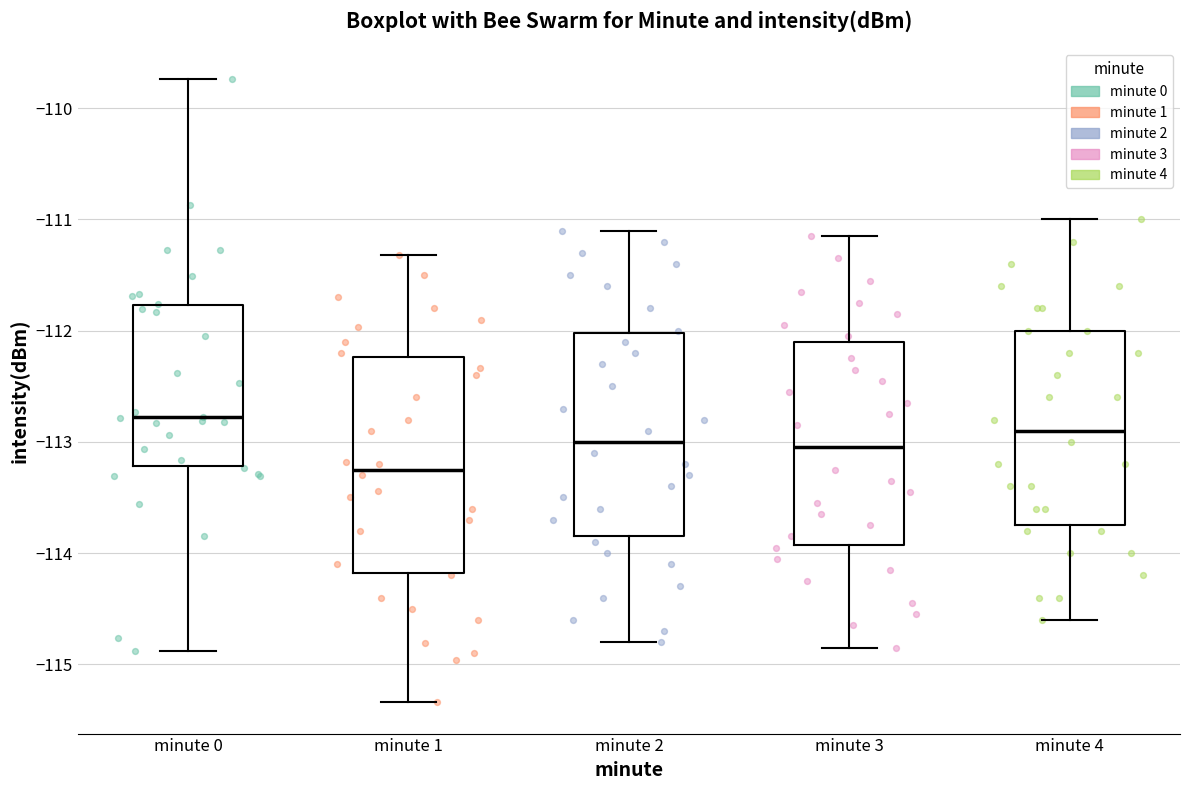

Where is the upper edge of the box for minute 3 on the y-axis? The values are not printed on the chart, so give them approximately, as read against the axis.

-112.1